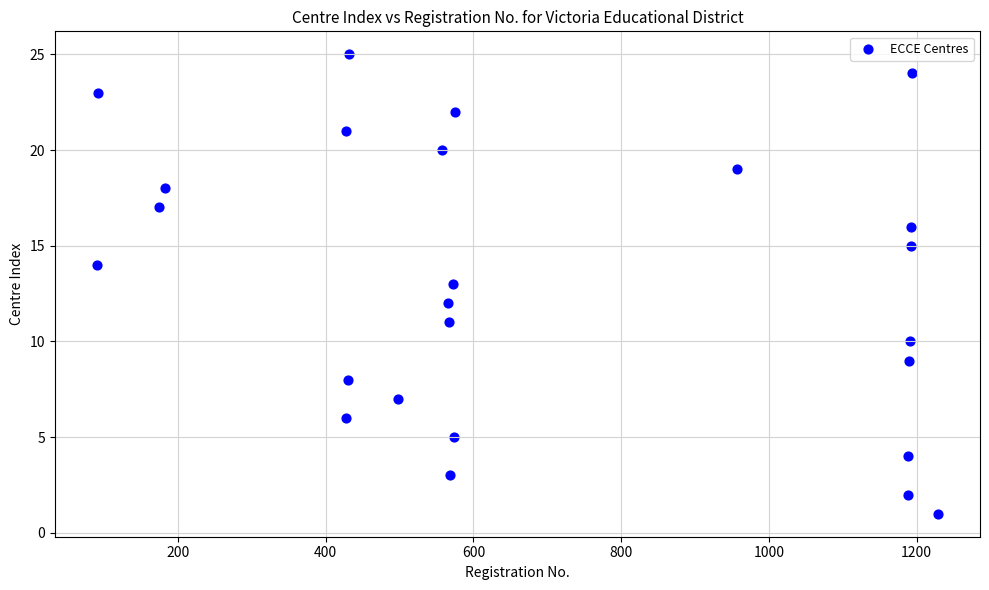

What is the range of Y values (max minus min)?

24